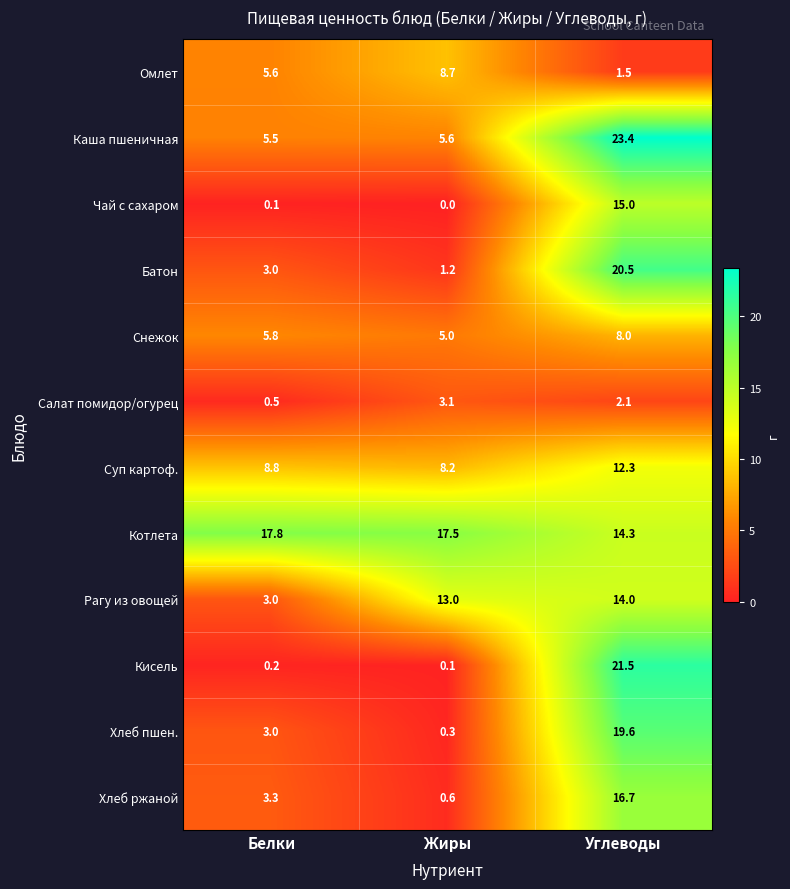

What is the difference between the maximum and minimum values in the Хлеб ржаной series?

16.1